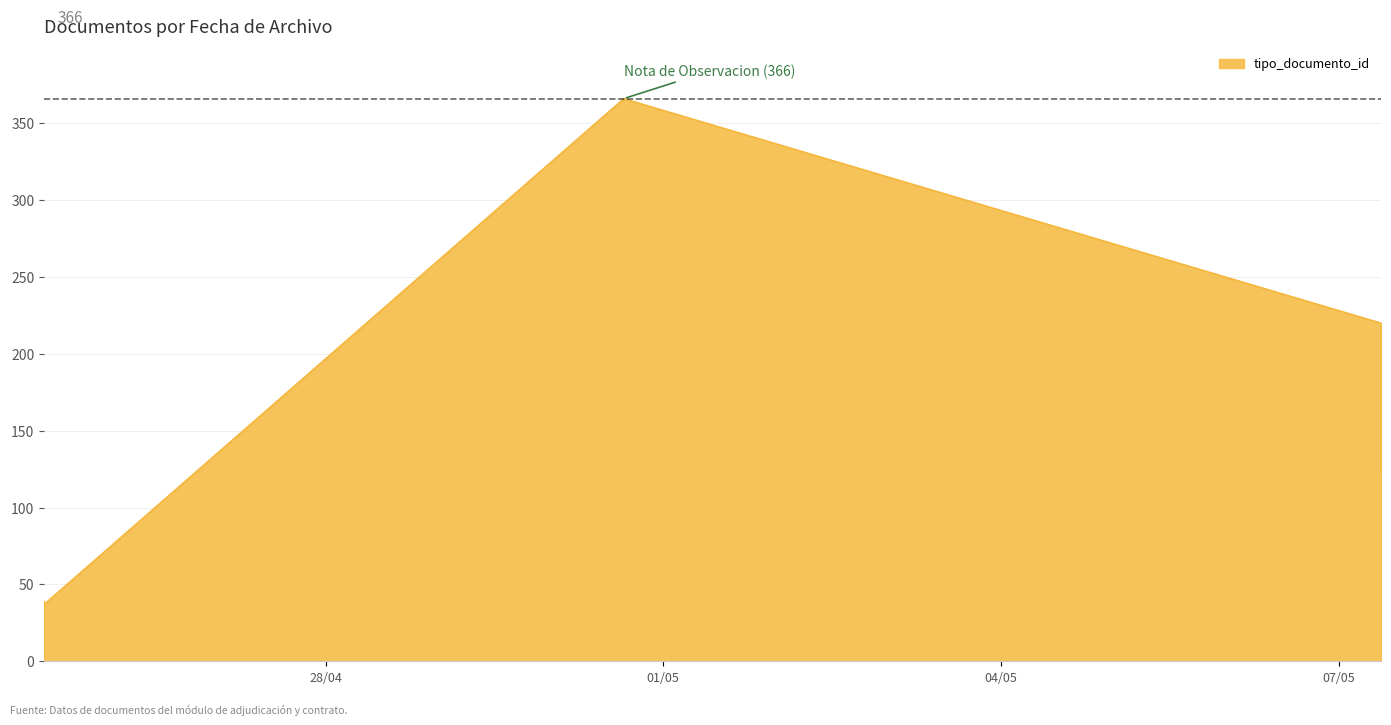

Is it true that the value at 2019-05-07 08:59:37 is 79?

False